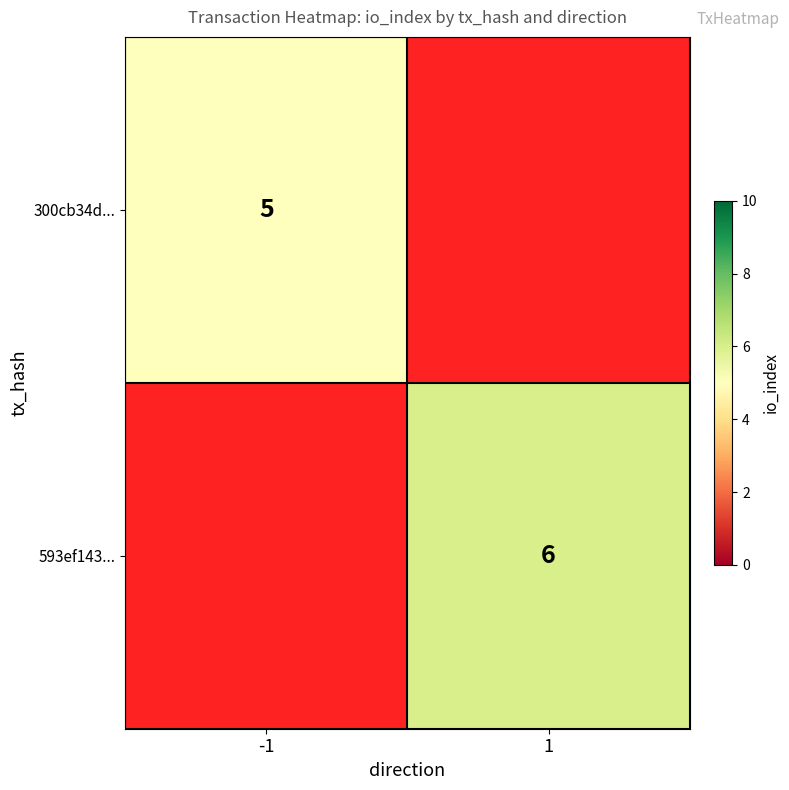

Which category has the lowest value across all series?

-1